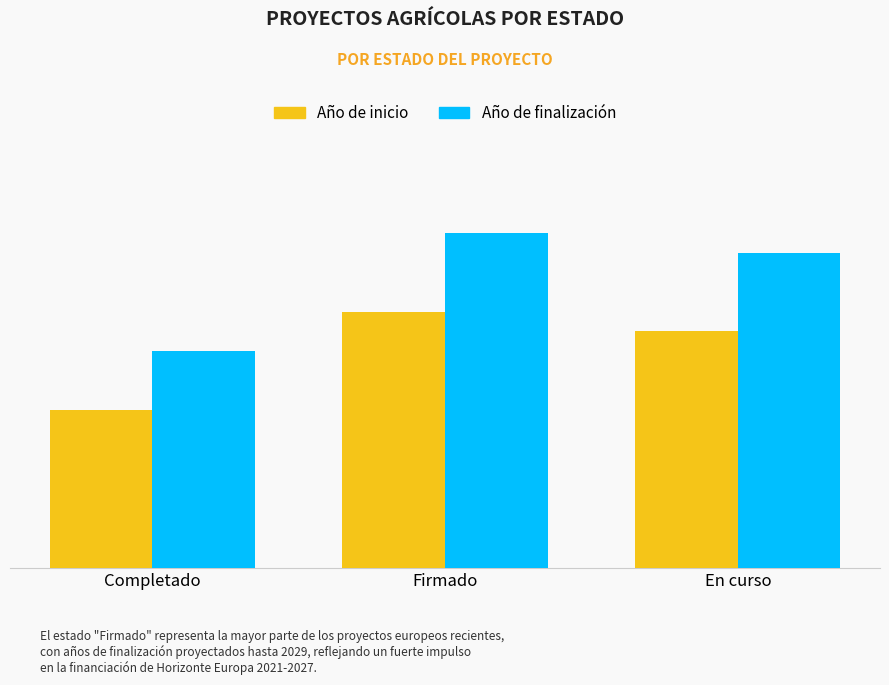

Where is Año de finalización nearest to the value 2024?

En curso